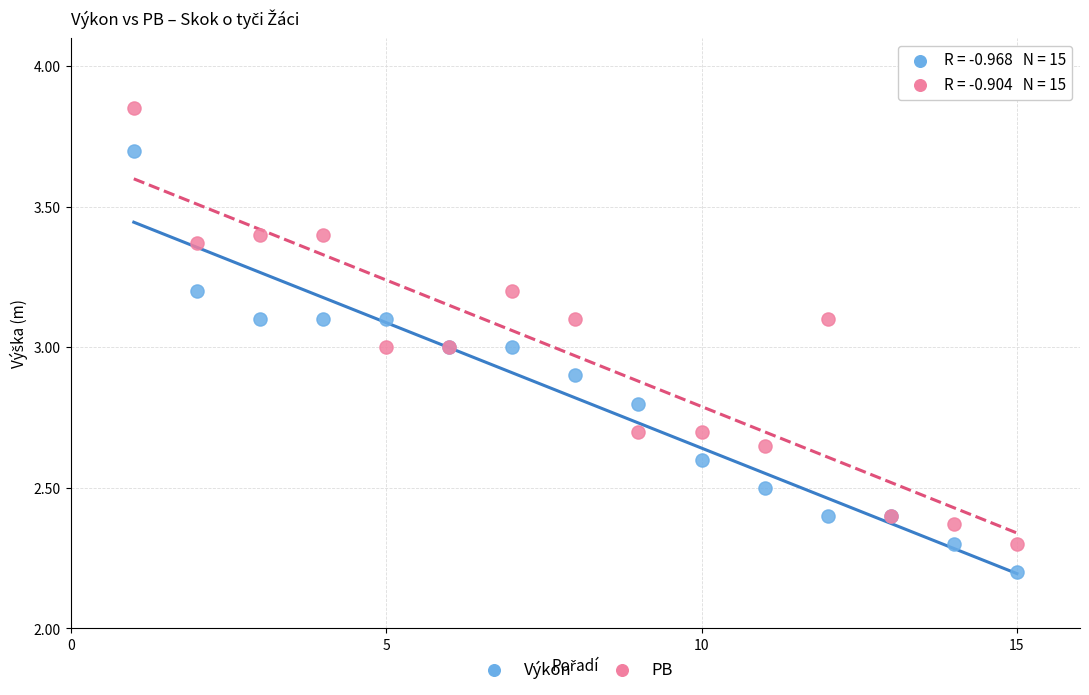

Which series contains the highest Y value?

PB